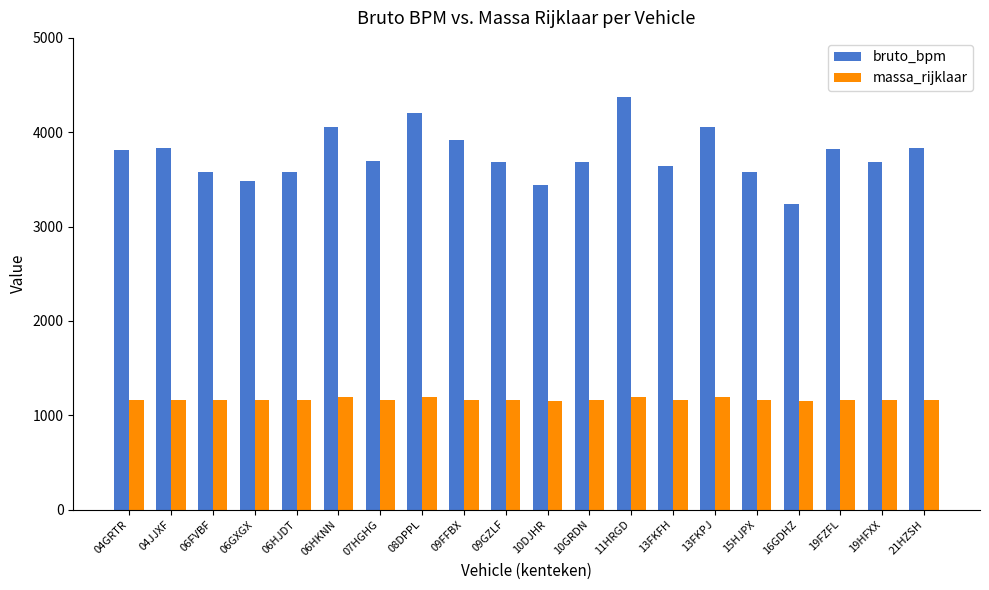

What is the total value across all series at 06HKNN?

5244